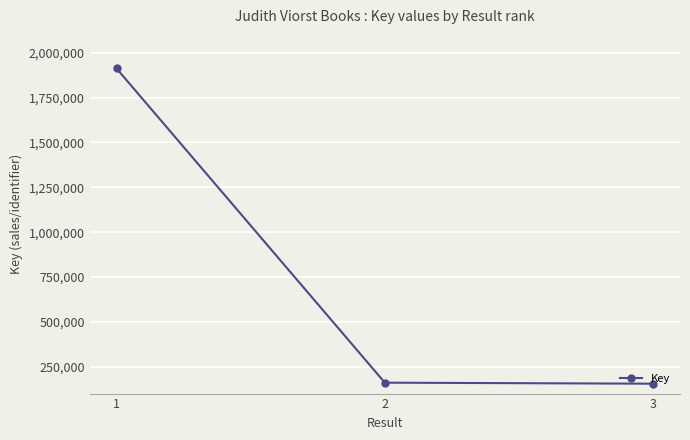

Approximately how many times larger is the value at 3 compared to 1?

0.1